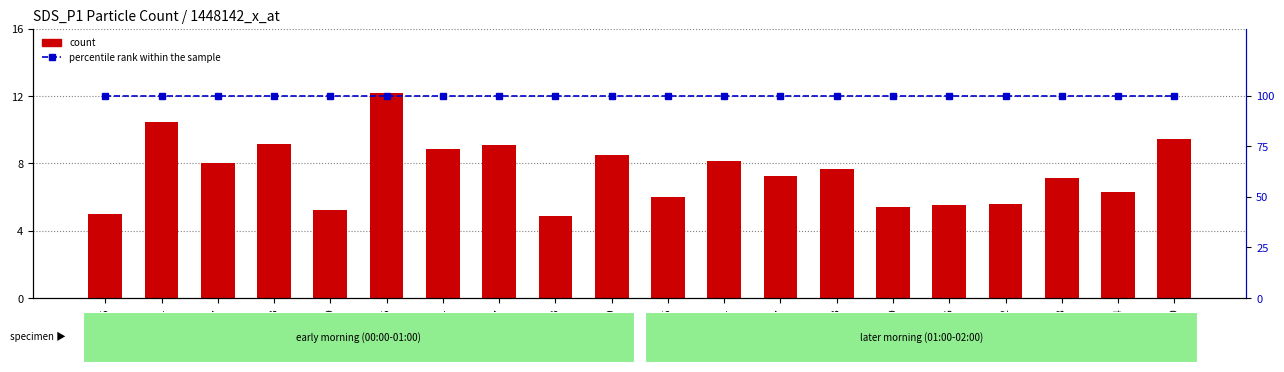

Reading left to right, list all the values displayed in this chart.

count: 00:05=5.0	00:11=10.4	00:17=8.0	00:23=9.2	00:29=5.2	00:35=12.2	00:41=8.9	00:47=9.1	00:53=4.9	00:59=8.5	01:05=6.0	01:11=8.2	01:17=7.2	01:23=7.7	01:29=5.4	01:36=5.5	01:42=5.6	01:48=7.2	01:54=6.3	02:00=9.4
percentile rank within the sample: 00:05=100.0	00:11=100.0	00:17=100.0	00:23=100.0	00:29=100.0	00:35=100.0	00:41=100.0	00:47=100.0	00:53=100.0	00:59=100.0	01:05=100.0	01:11=100.0	01:17=100.0	01:23=100.0	01:29=100.0	01:36=100.0	01:42=100.0	01:48=100.0	01:54=100.0	02:00=100.0